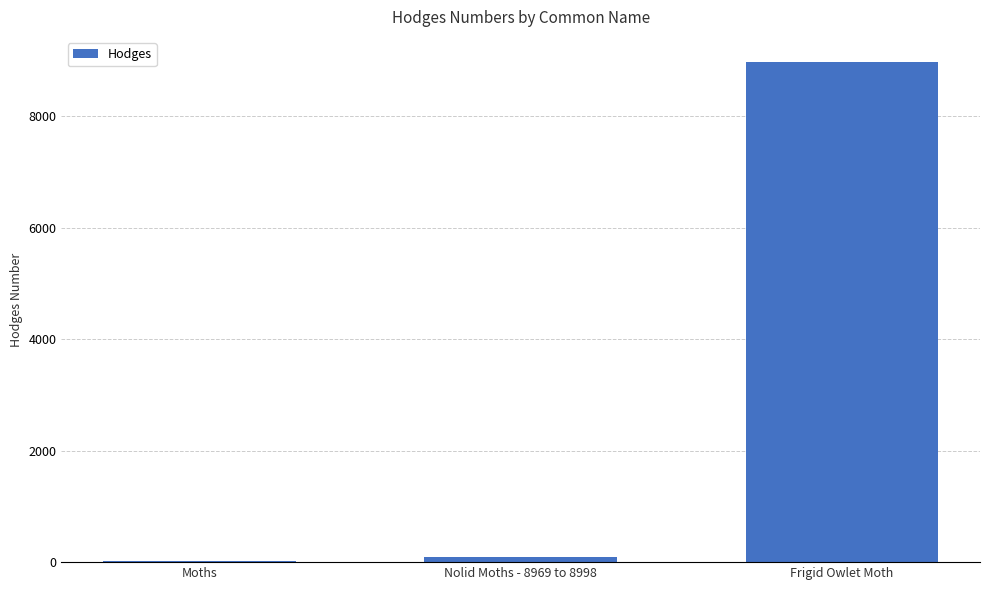

Reading left to right, list all the values displayed in this chart.

Moths=29.0	Nolid Moths - 8969 to 8998=93.4	Frigid Owlet Moth=8975.0